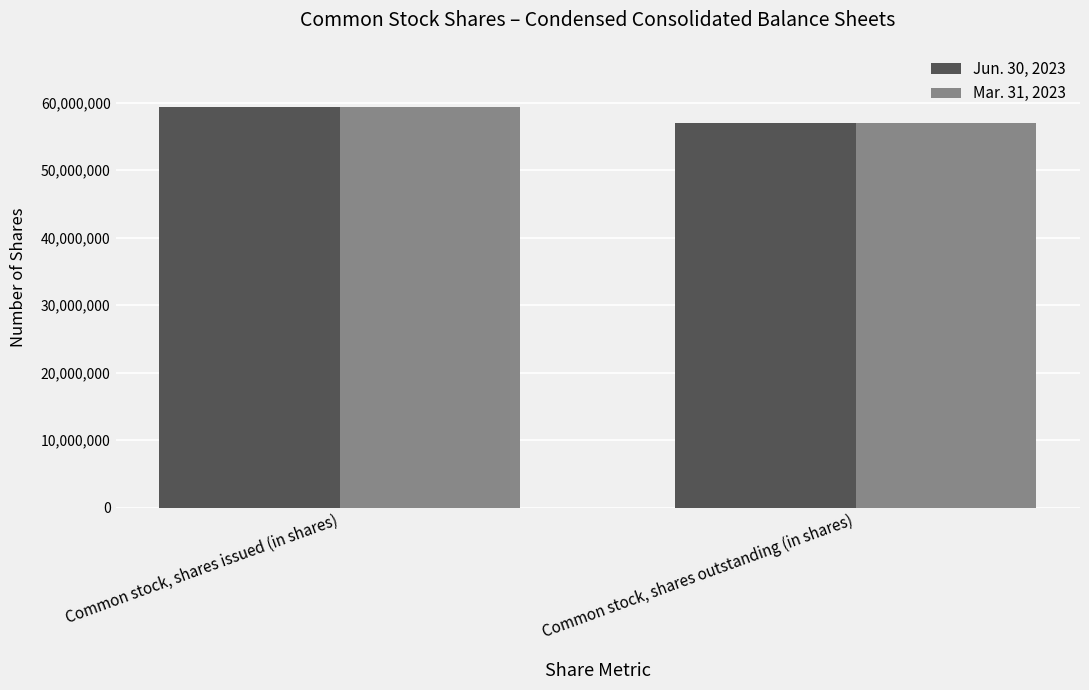

At which category does the chart reach its minimum across all series?

Common stock, shares outstanding (in shares)